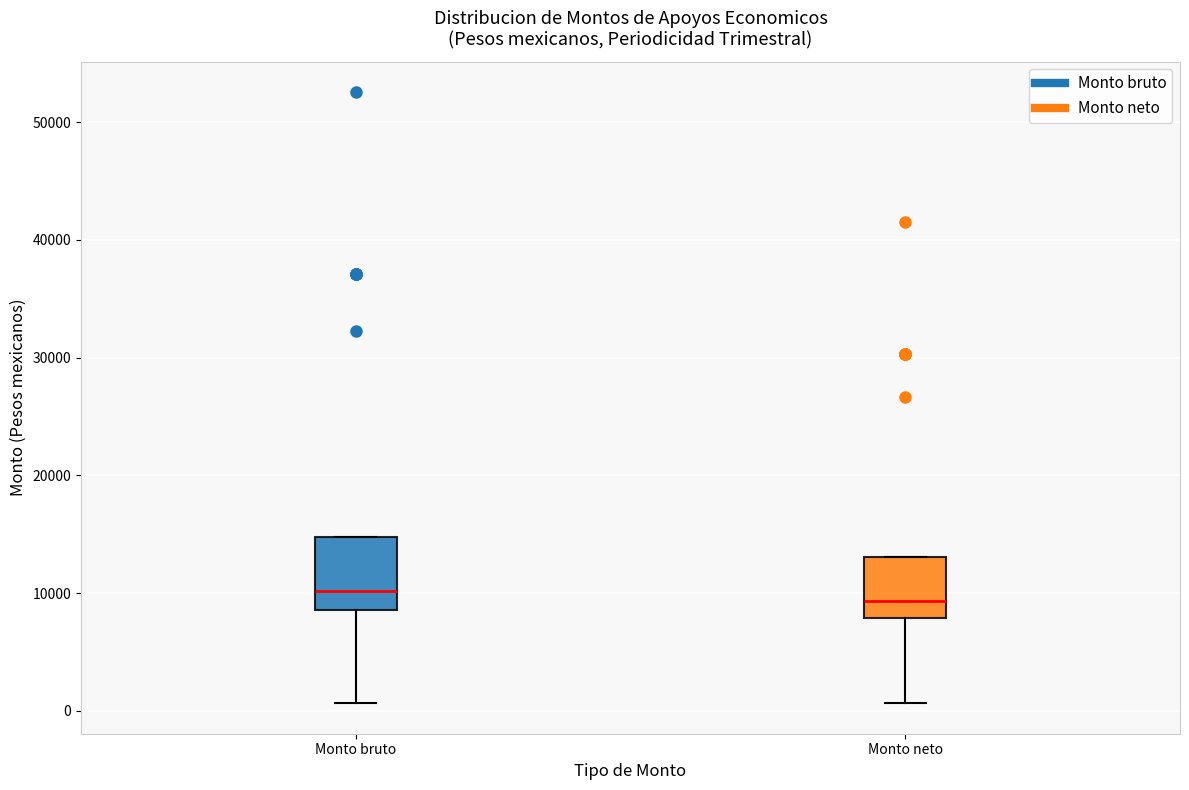

Reading left to right, transcribe this box plot: for each box, give where its median line is, the range the box spans, and where its two whiskers end, as read against the y-axis. The values are not printed on the chart, so give them approximately, as read against the axis.

Monto bruto: median 10000, box 9000 to 15000, whiskers 1000 to 15000
Monto neto: median 9000, box 8000 to 13000, whiskers 1000 to 13000